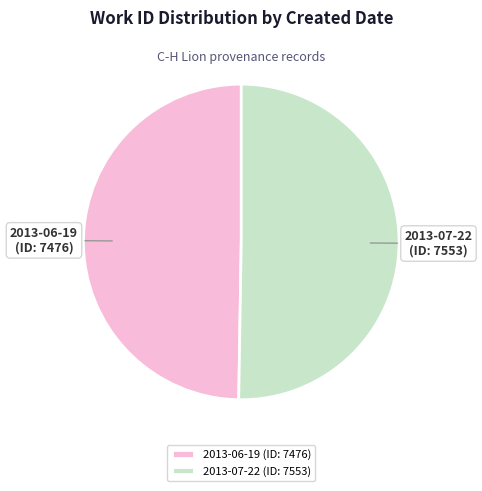

Rank the categories by value from lowest to highest.

2013-06-19, 2013-07-22